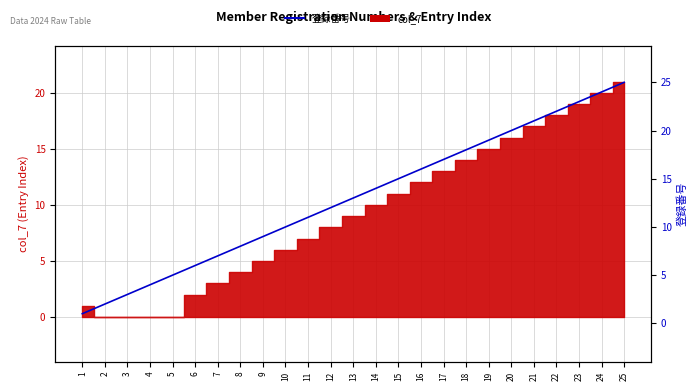

What is the value of the 5th point from the left?

5